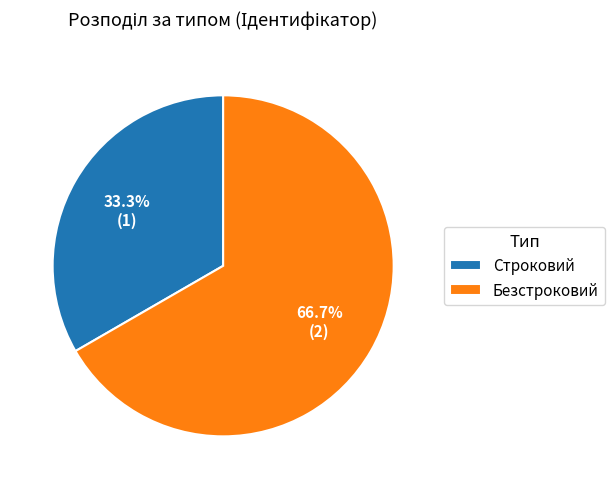

To the nearest percent, what percentage of the pie is Строковий?

33%